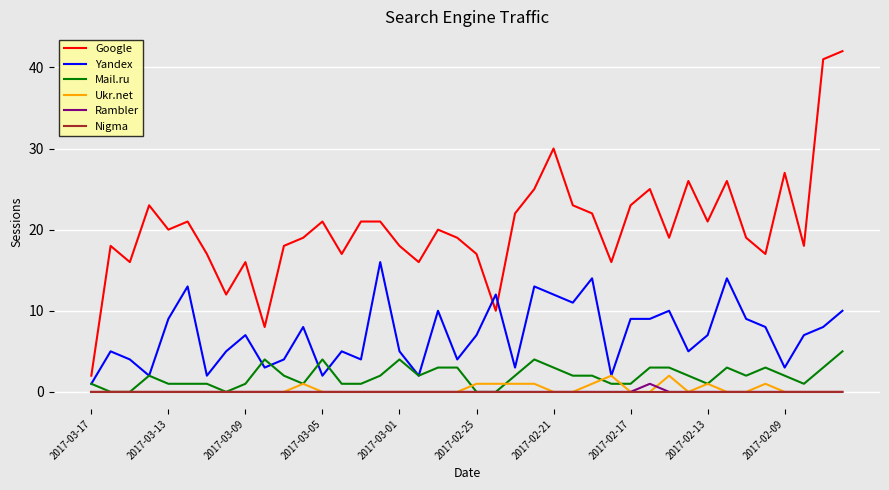

Which series has the largest total across all categories?

Google